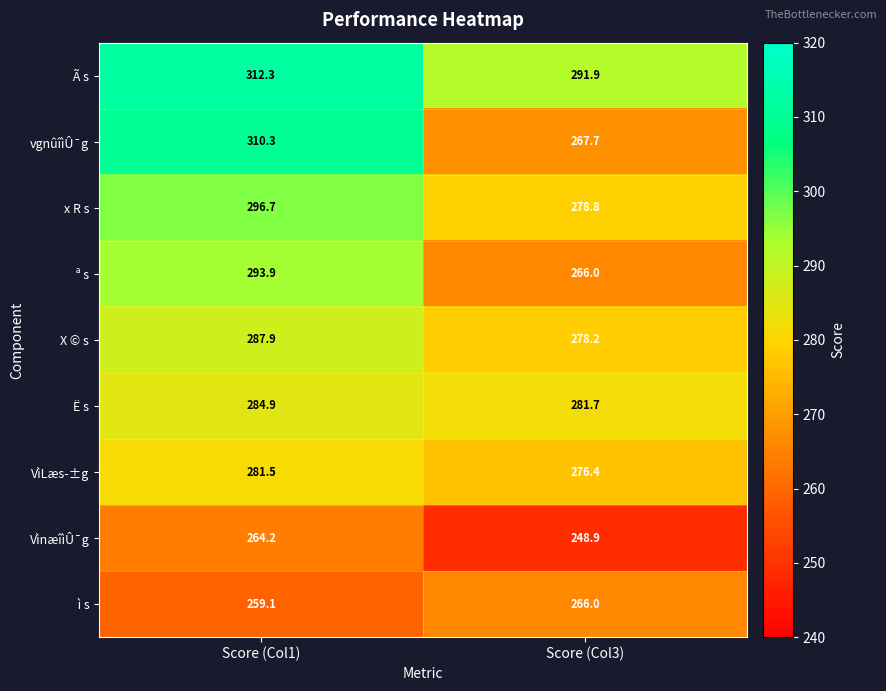

What is the difference between the maximum and minimum values in the VìnæîìÛ¯g series?

15.3